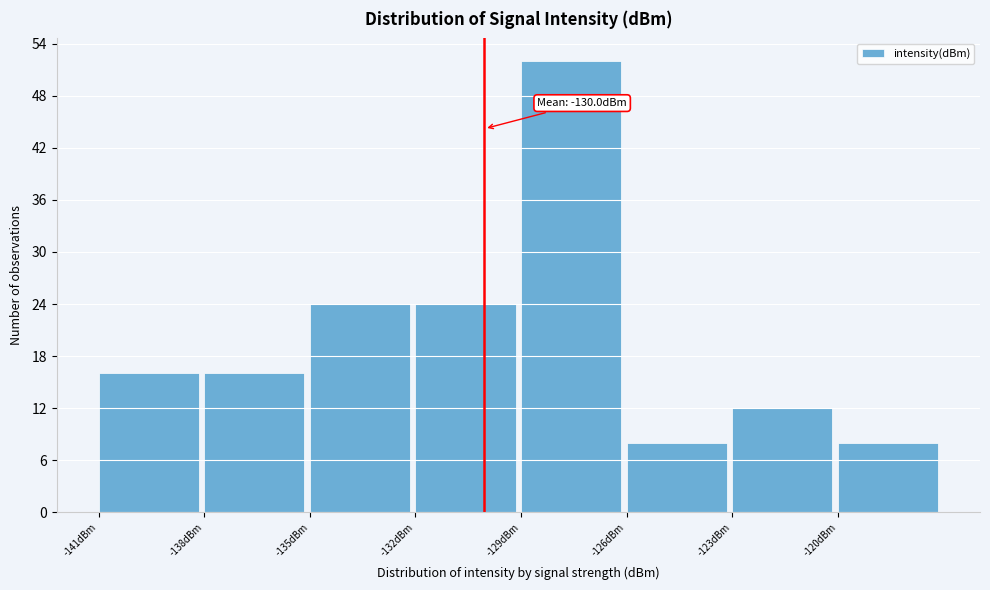

Which range on the x-axis has the tallest bar?

-129 to -126